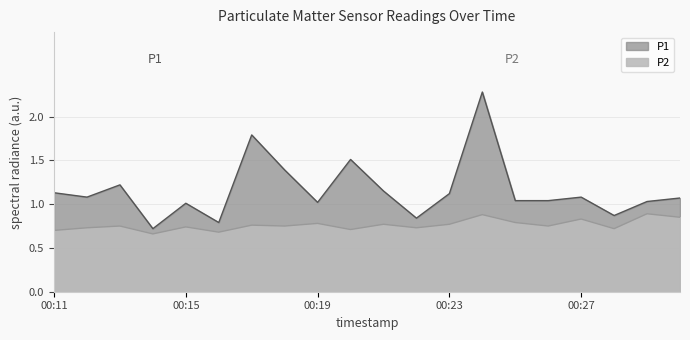

Rank the categories by P2 value from lowest to highest.

00:14, 00:16, 00:11, 00:20, 00:28, 00:12, 00:22, 00:15, 00:13, 00:18, 00:26, 00:17, 00:21, 00:23, 00:19, 00:25, 00:27, 00:30, 00:24, 00:29